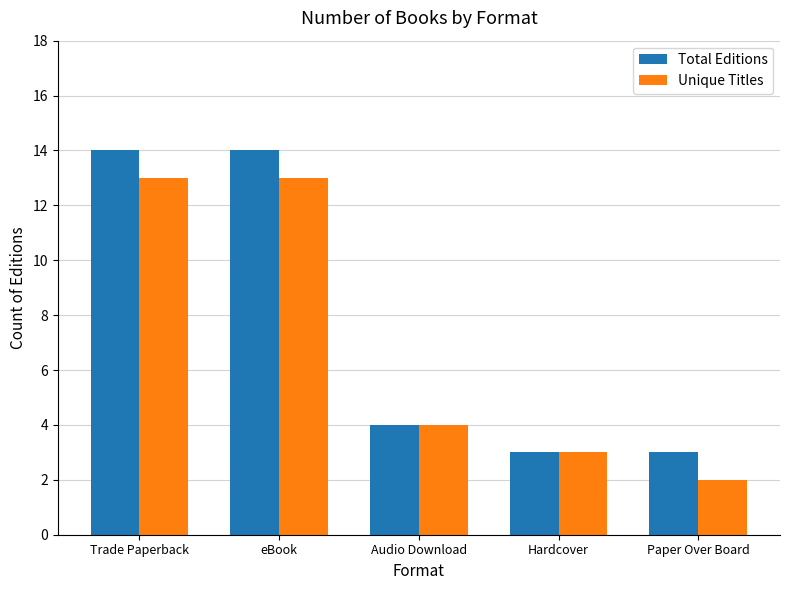

At how many categories does at least one series exceed 10?

2